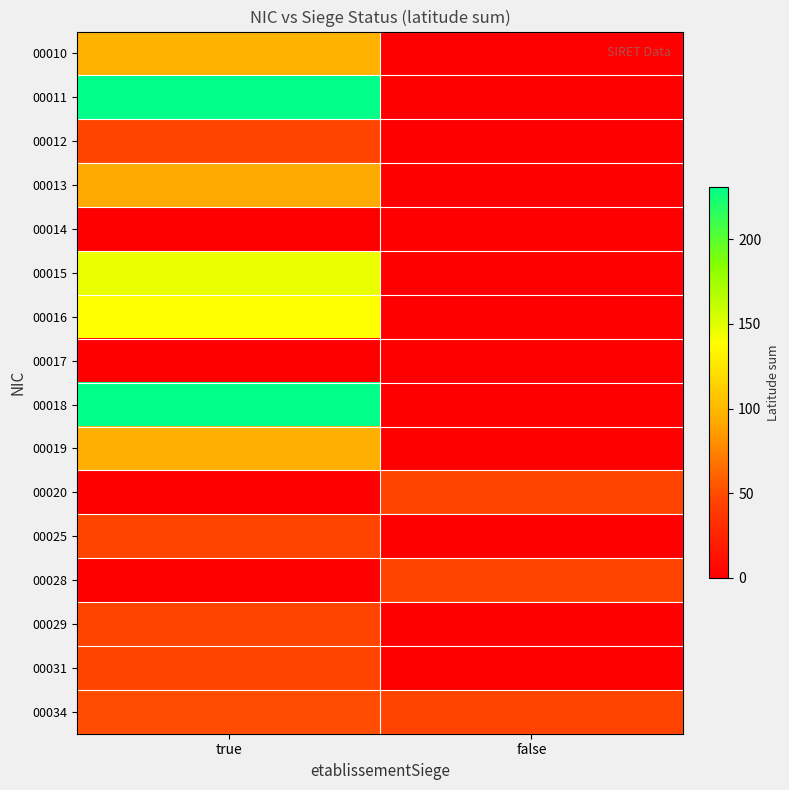

Count the number of categories in the chart.

2